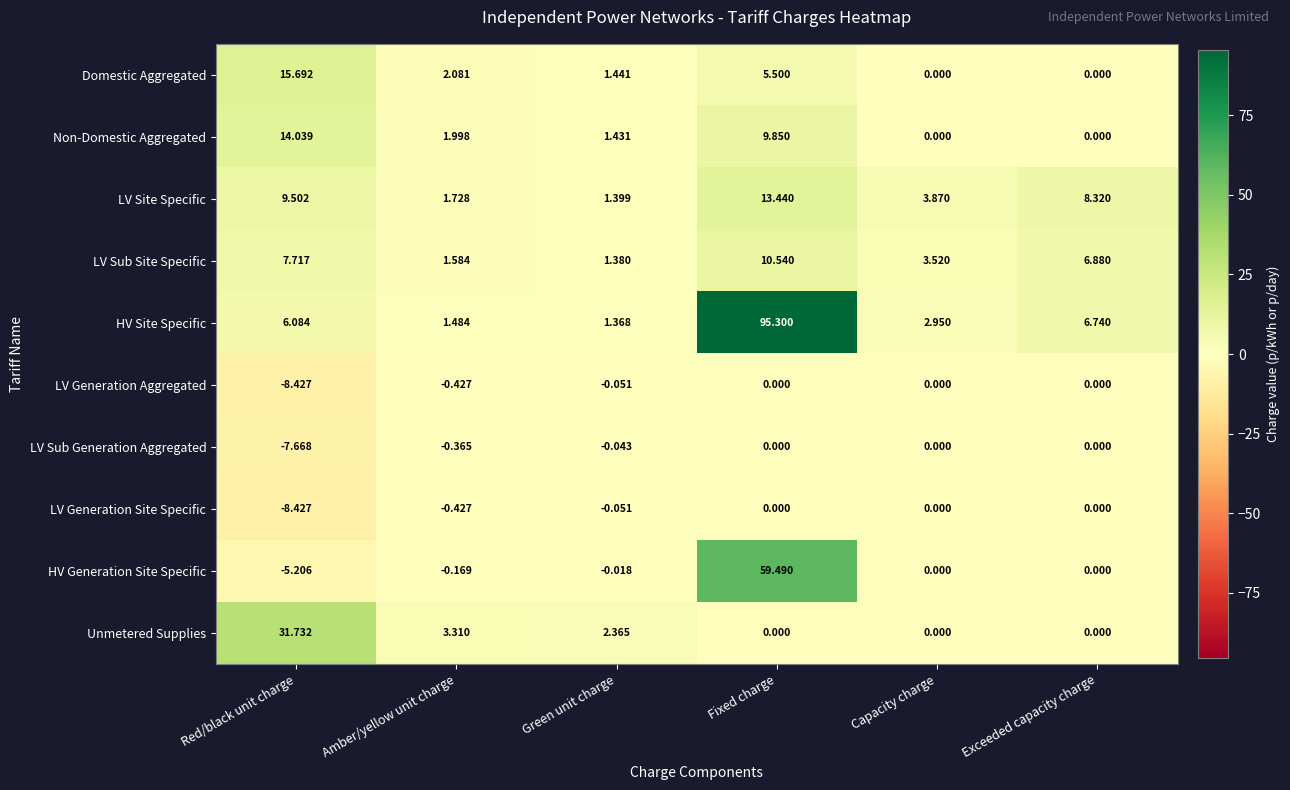

At which category is the sum across all series the highest?

Fixed charge